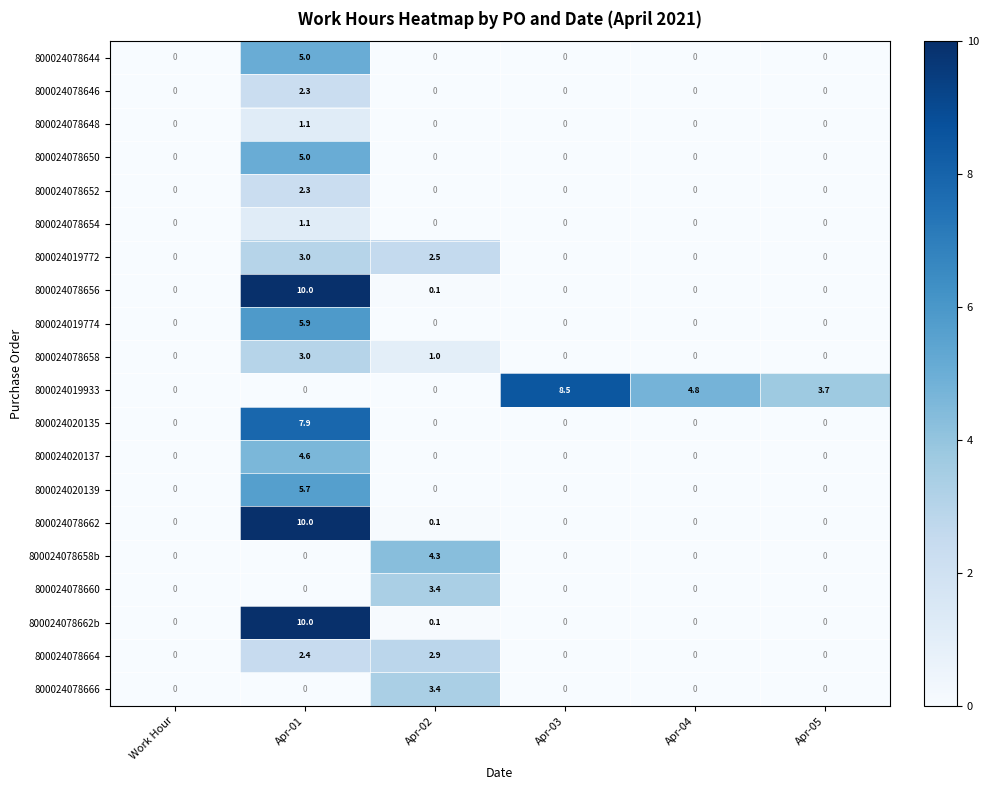

What is the total value across all series at Apr-02?

17.8